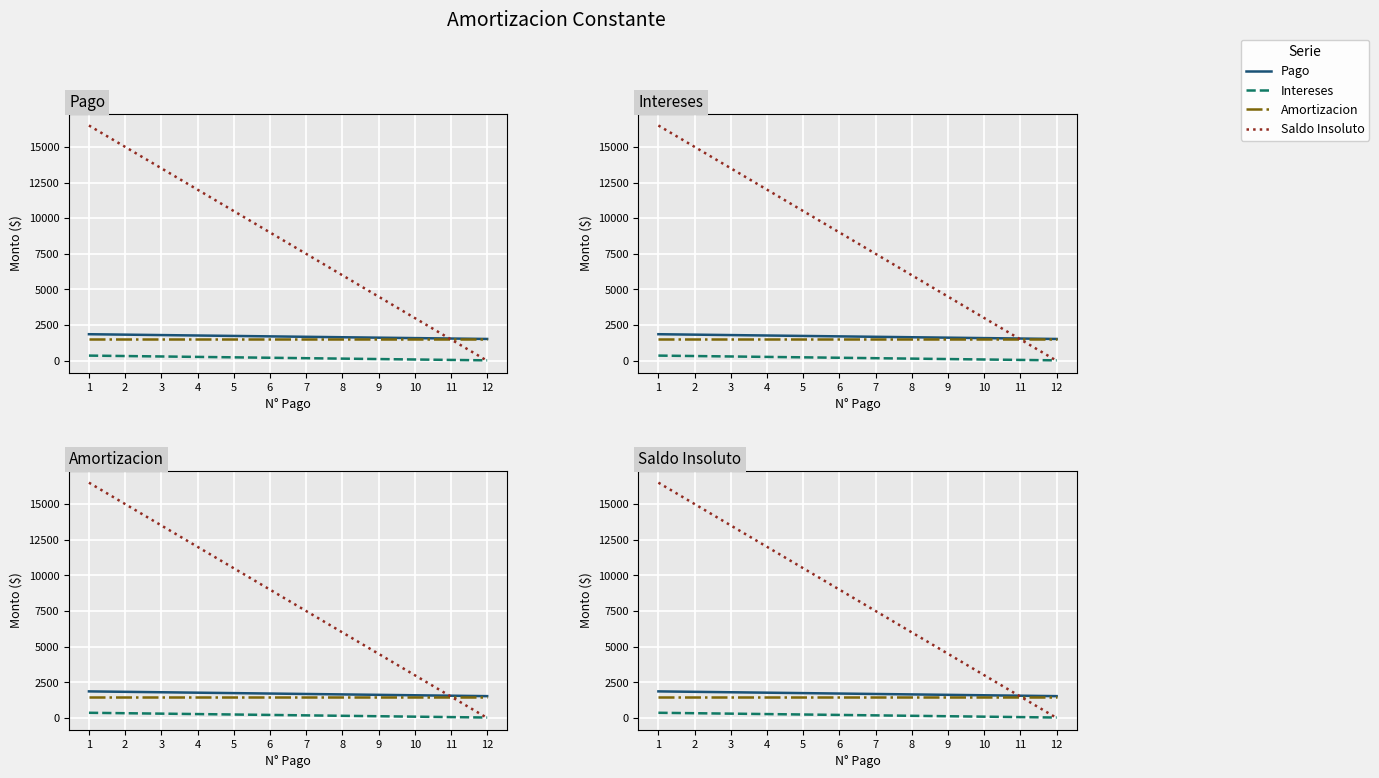

The value of Amortizacion at 5 is 1500.0. True or false?

True